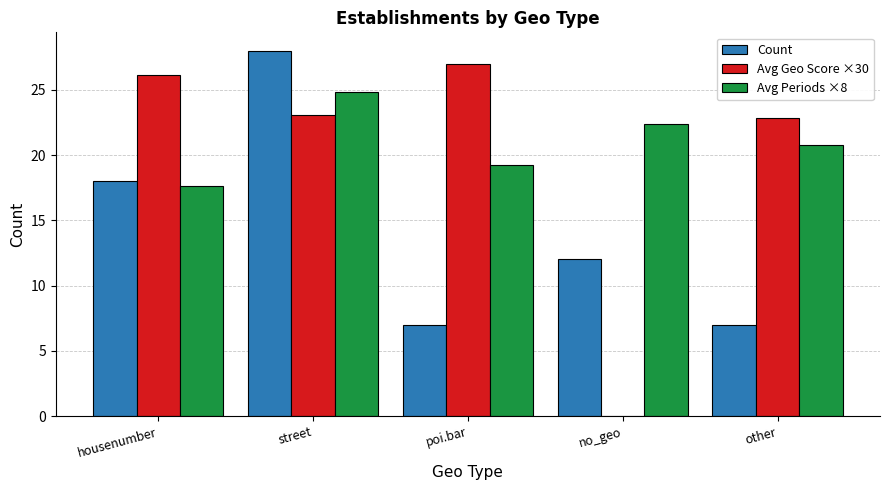

What is the sum of all Avg Geo Score ×30 values?

99.0